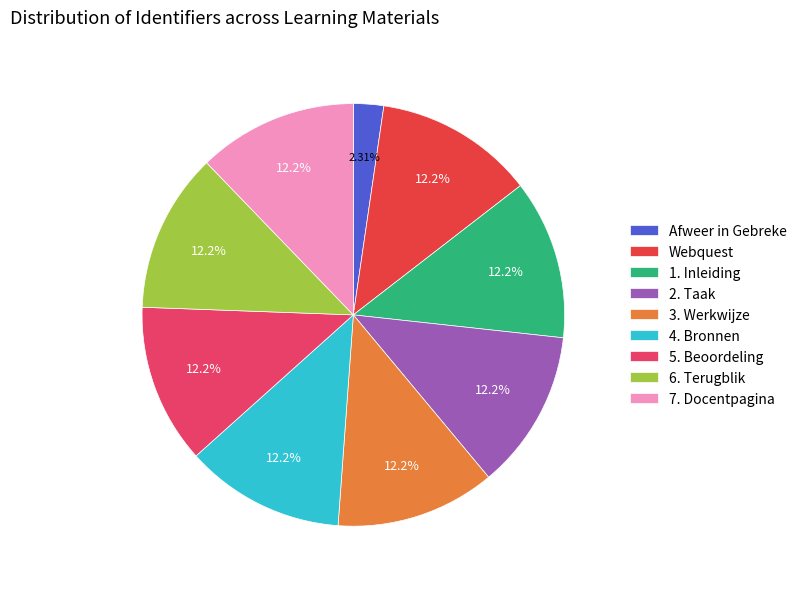

Which category has the smallest portion of the pie?

Afweer in Gebreke